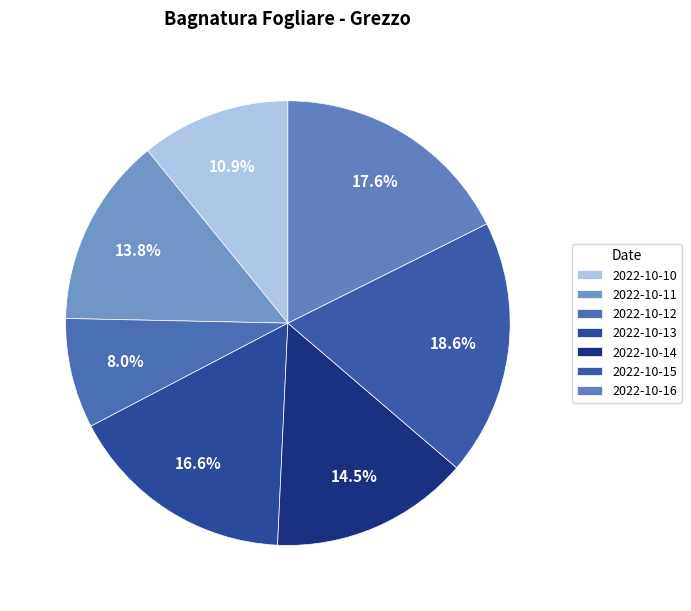

What is the ratio of the value at 2022-10-14 to the value at 2022-10-15?

0.8